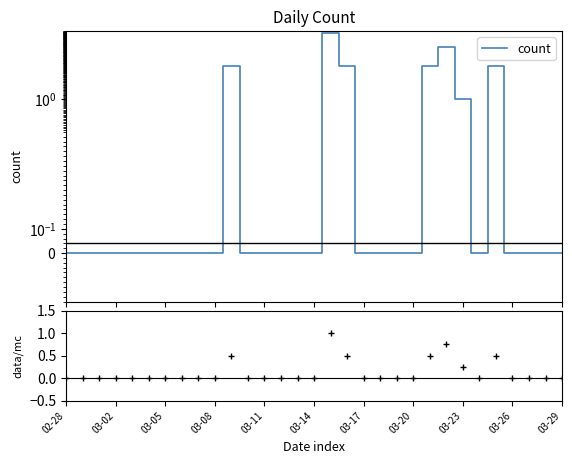

Reading left to right, extract all data points from this chart.

count: 0.0	0.0	0.0	0.0	0.0	0.0	0.0	0.0	0.0	0.0	2.0	0.0	0.0	0.0	0.0	0.0	4.0	2.0	0.0	0.0	0.0	0.0	2.0	3.0	1.0	0.0	2.0	0.0	0.0	0.0	0.0
data/mc: 0.0	0.0	0.0	0.0	0.0	0.0	0.0	0.0	0.0	0.0	0.5	0.0	0.0	0.0	0.0	0.0	1.0	0.5	0.0	0.0	0.0	0.0	0.5	0.8	0.2	0.0	0.5	0.0	0.0	0.0	0.0